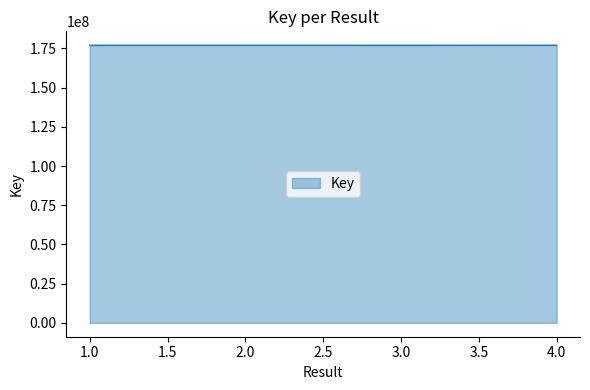

What is the greatest value displayed?

177044602